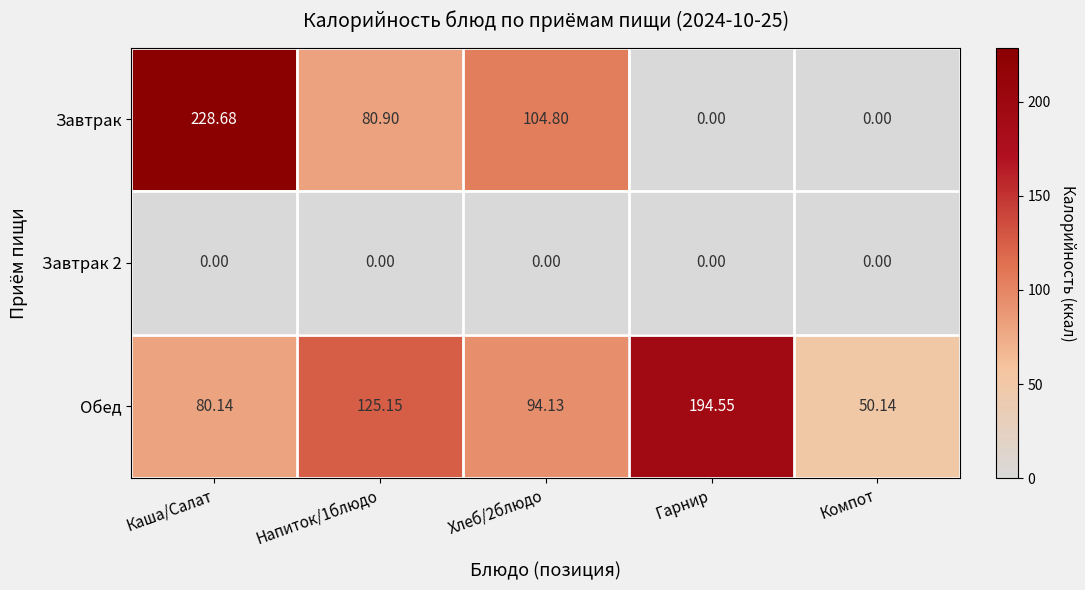

What is the spread (max minus min) of values at Каша/Салат?

228.7